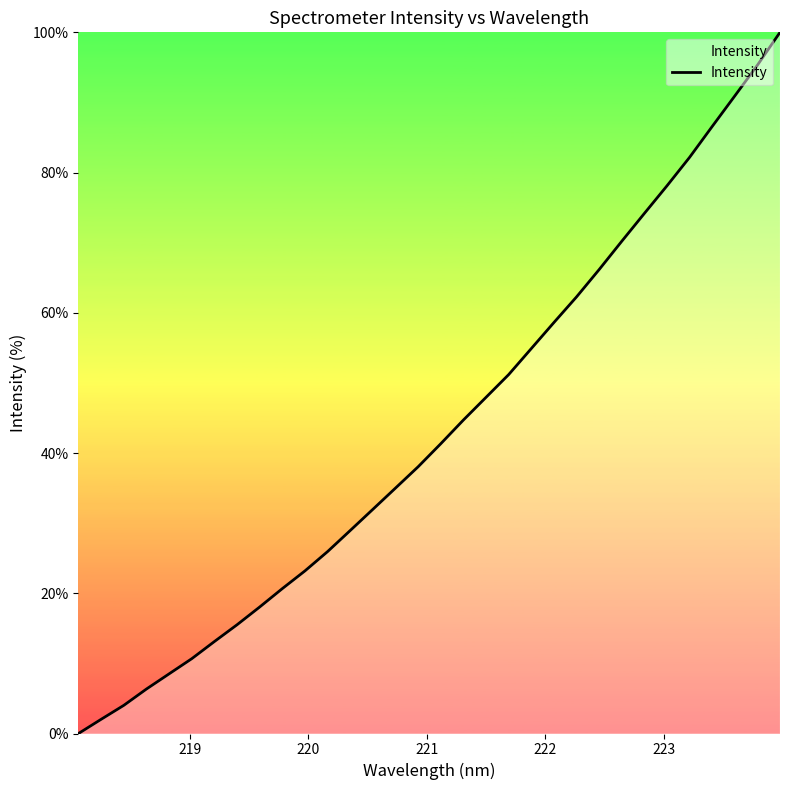

What is the greatest value displayed?

100.0